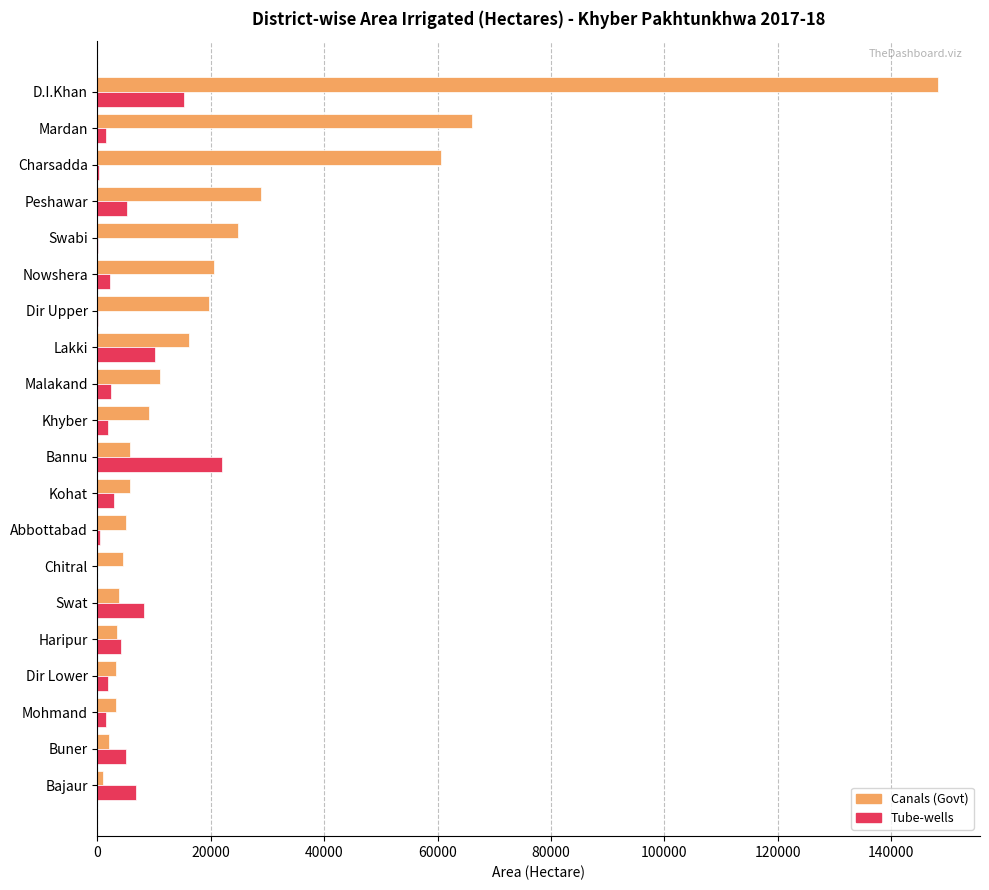

How many data points does each series have?

20